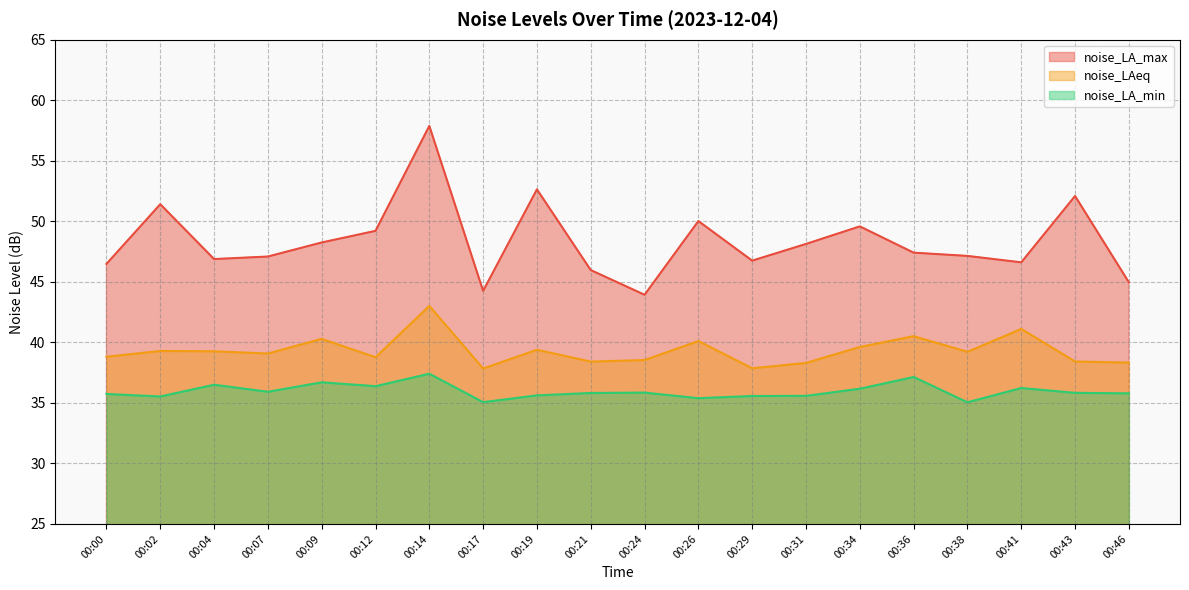

Rank the categories by noise_LA_max value from highest to lowest.

00:14, 00:19, 00:43, 00:02, 00:26, 00:34, 00:12, 00:09, 00:31, 00:36, 00:38, 00:07, 00:04, 00:29, 00:41, 00:00, 00:21, 00:46, 00:17, 00:24